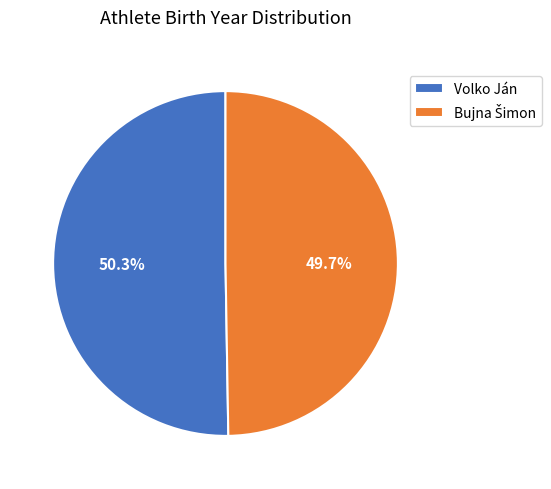

To the nearest percent, what is the average slice percentage?

50%